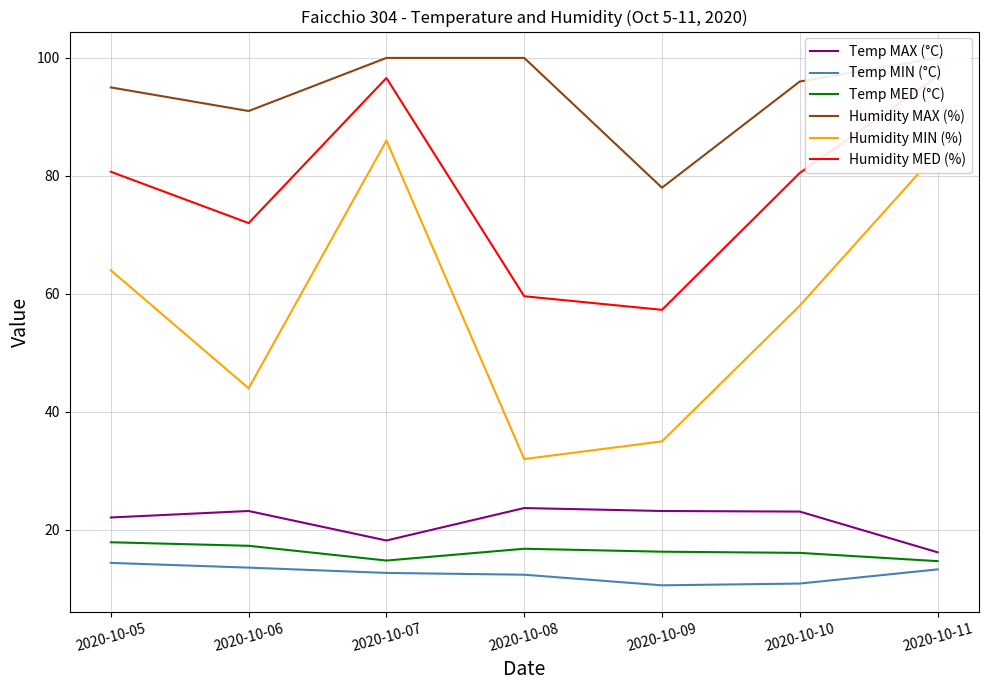

List the series in order of their peak value, highest first.

Humidity MAX (%), Humidity MED (%), Humidity MIN (%), Temp MAX (°C), Temp MED (°C), Temp MIN (°C)